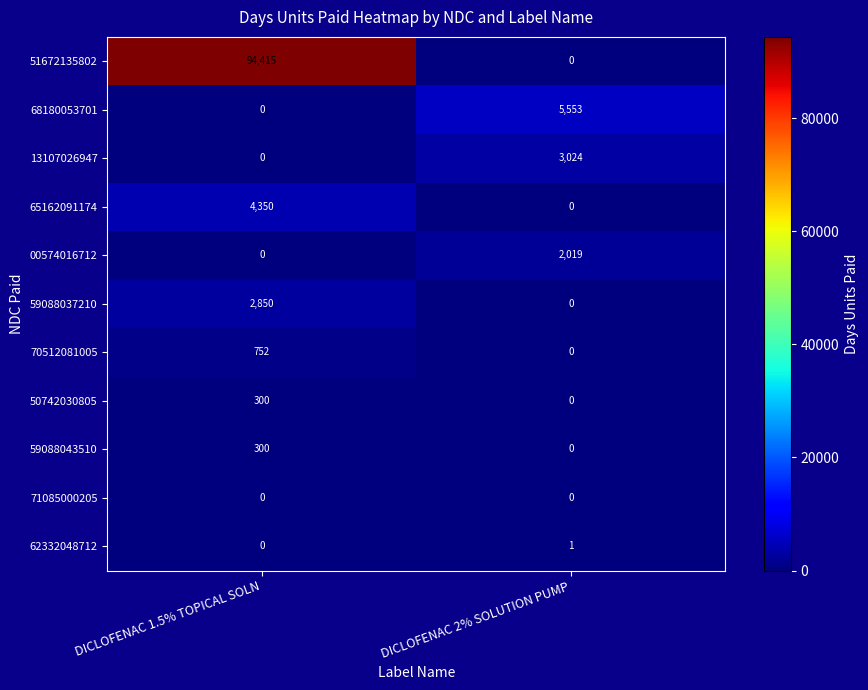

Between DICLOFENAC 1.5% TOPICAL SOLN and DICLOFENAC 2% SOLUTION PUMP, which series saw the biggest shift?

51672135802